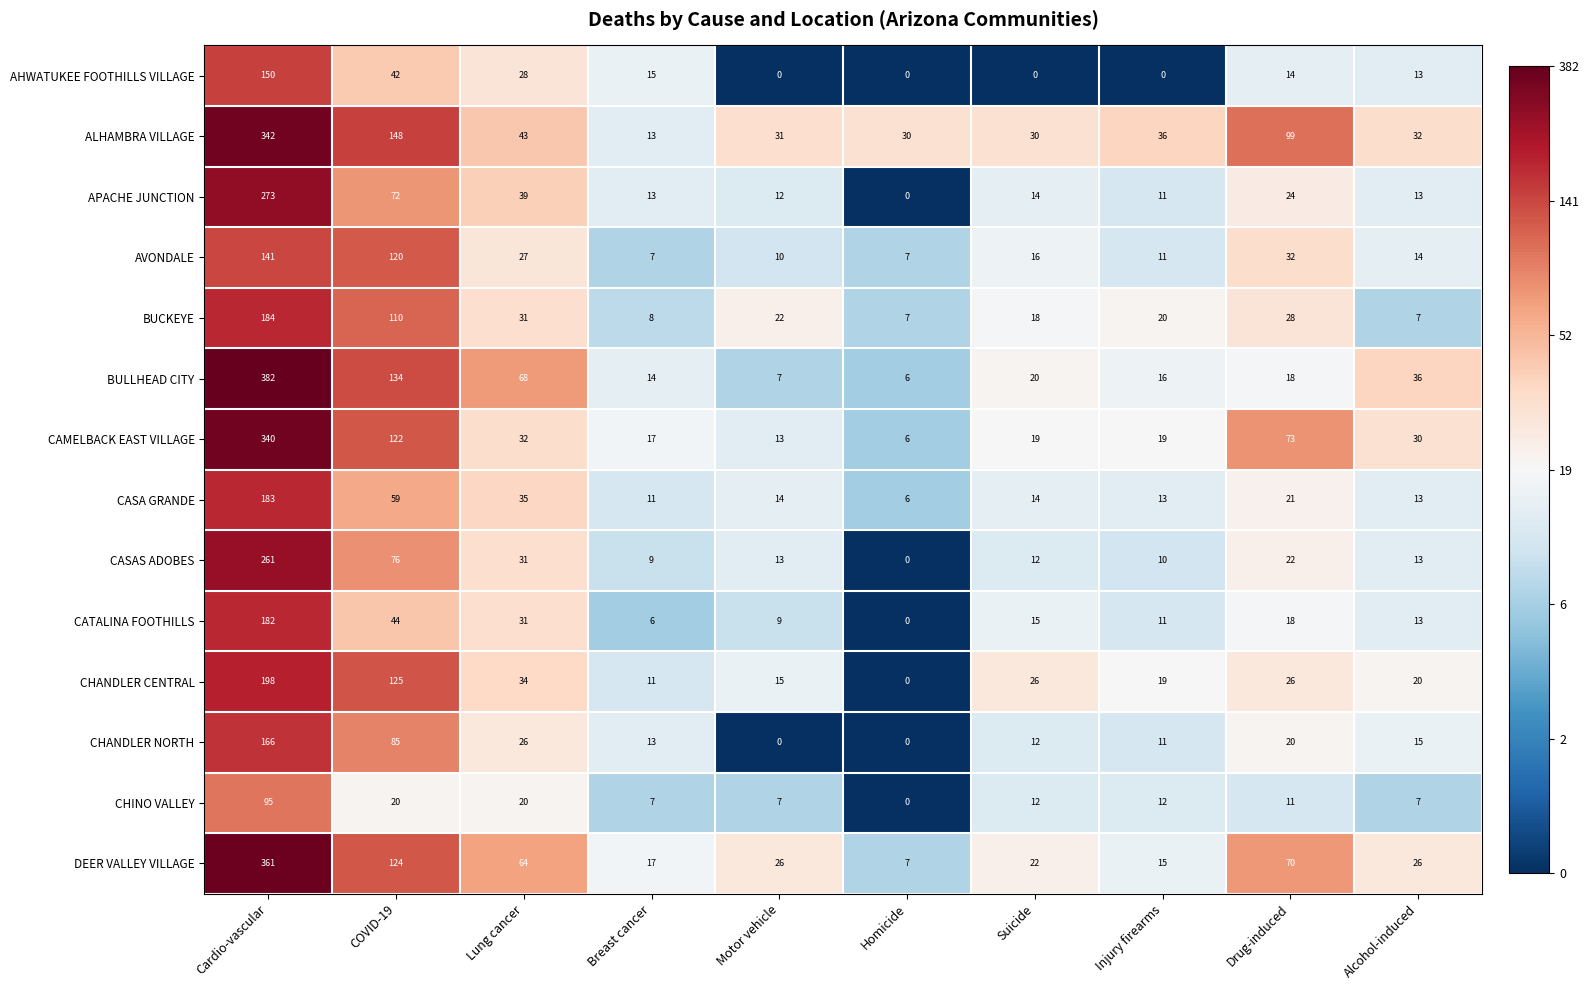

Rank the series by their maximum value, from lowest to highest.

CHINO VALLEY, AVONDALE, AHWATUKEE FOOTHILLS VILLAGE, CHANDLER NORTH, CATALINA FOOTHILLS, CASA GRANDE, BUCKEYE, CHANDLER CENTRAL, CASAS ADOBES, APACHE JUNCTION, CAMELBACK EAST VILLAGE, ALHAMBRA VILLAGE, DEER VALLEY VILLAGE, BULLHEAD CITY